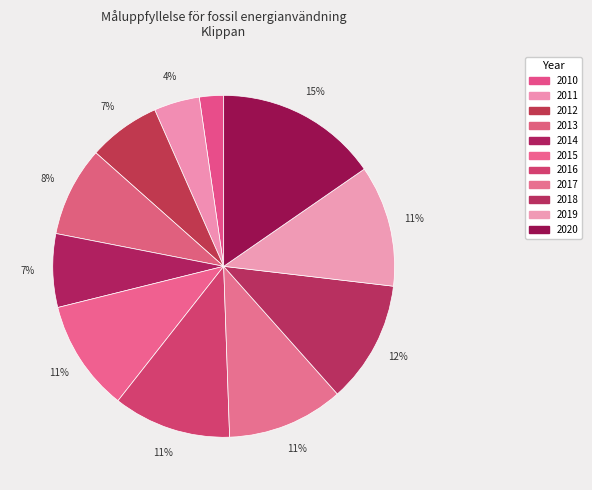

How many segments does this pie chart have?

11